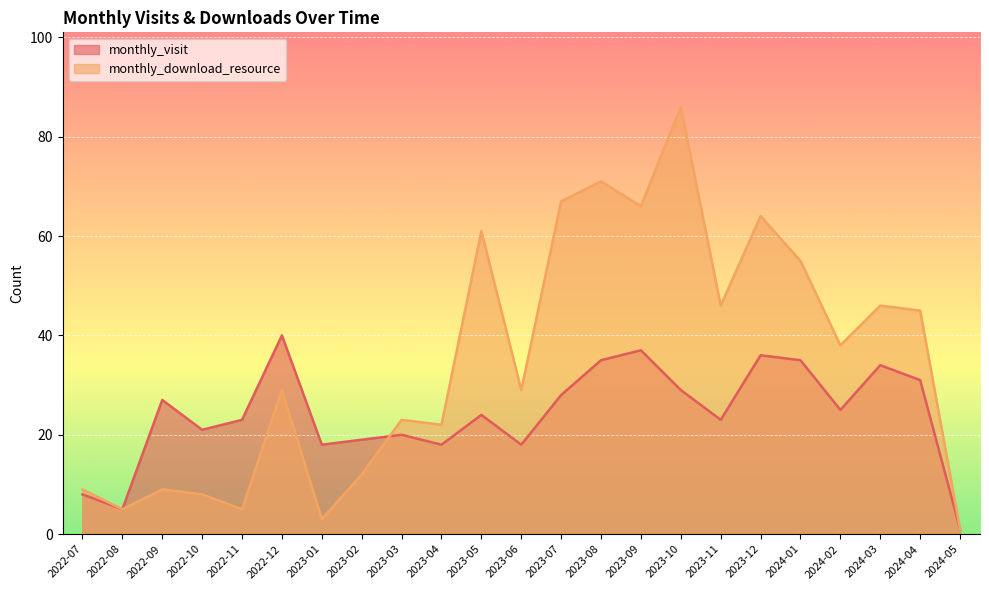

Rank the series at 2023-12 from lowest to highest value.

monthly_visit, monthly_download_resource